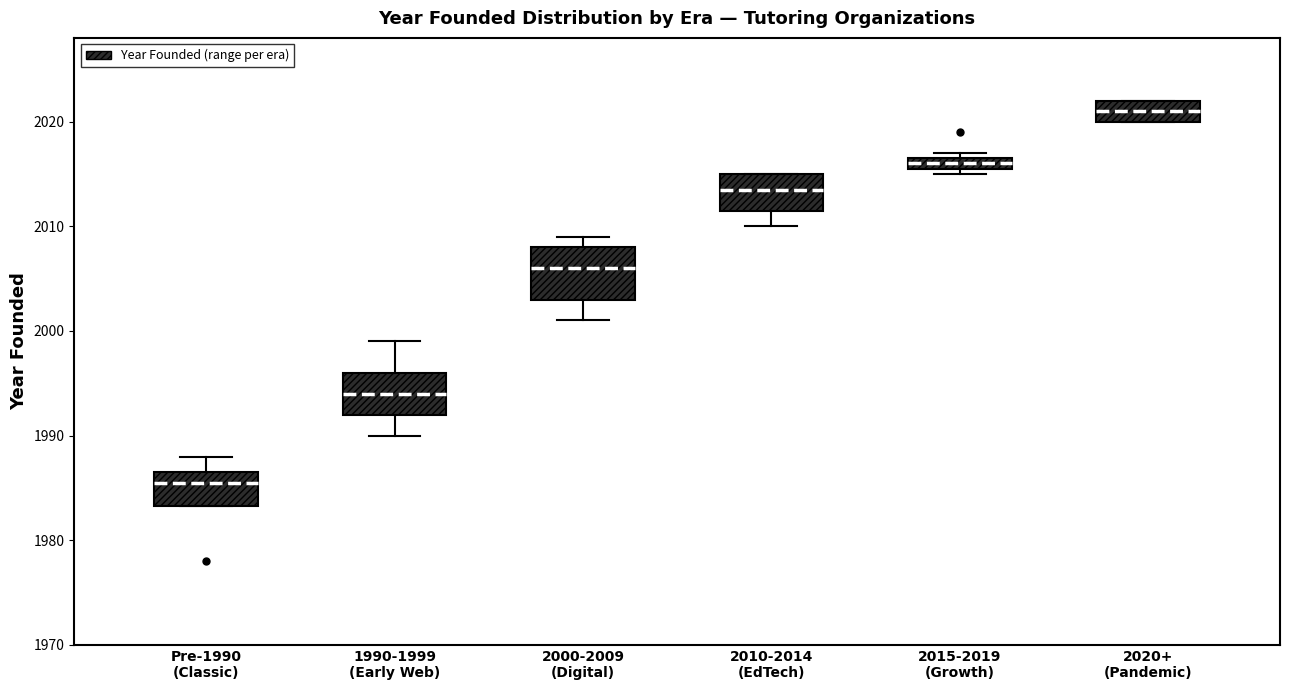

Comparing the boxes themselves (not the whiskers), which one is the tallest?

2000-2009 (Digital)